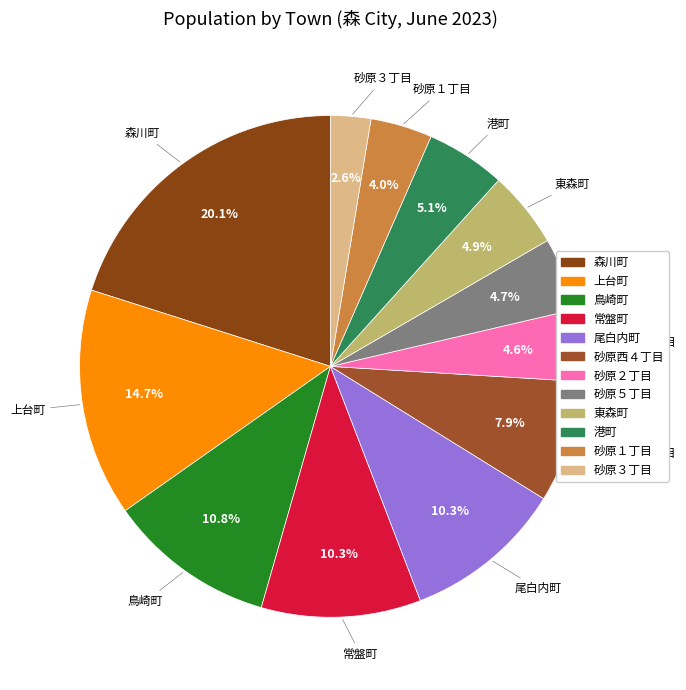

The 港町 slice represents 5% of the pie. True or false?

True